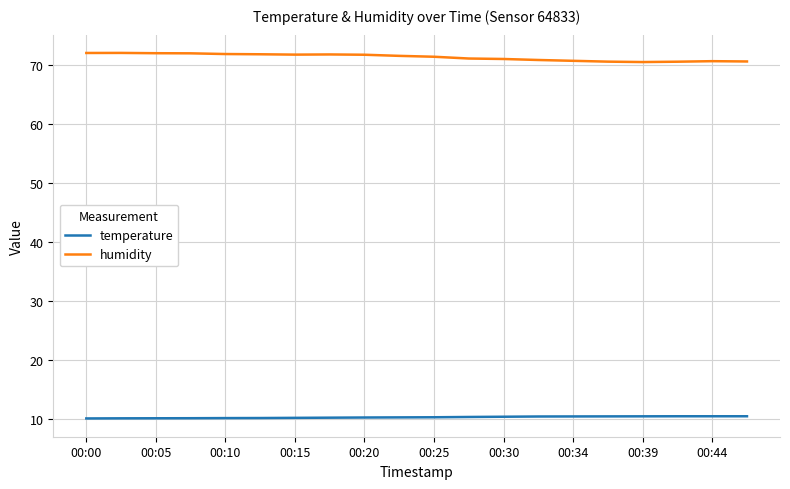

Which series has the largest total across all categories?

humidity